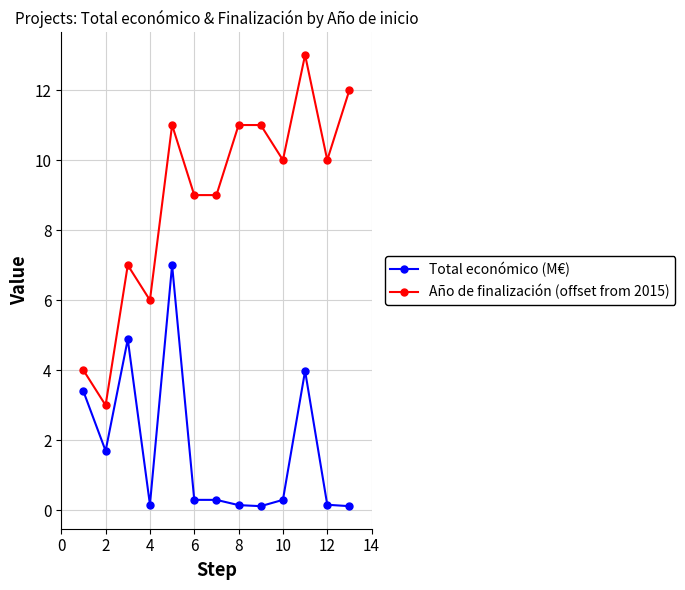

Which series has the largest range (max minus min)?

Año de finalización (offset from 2015)